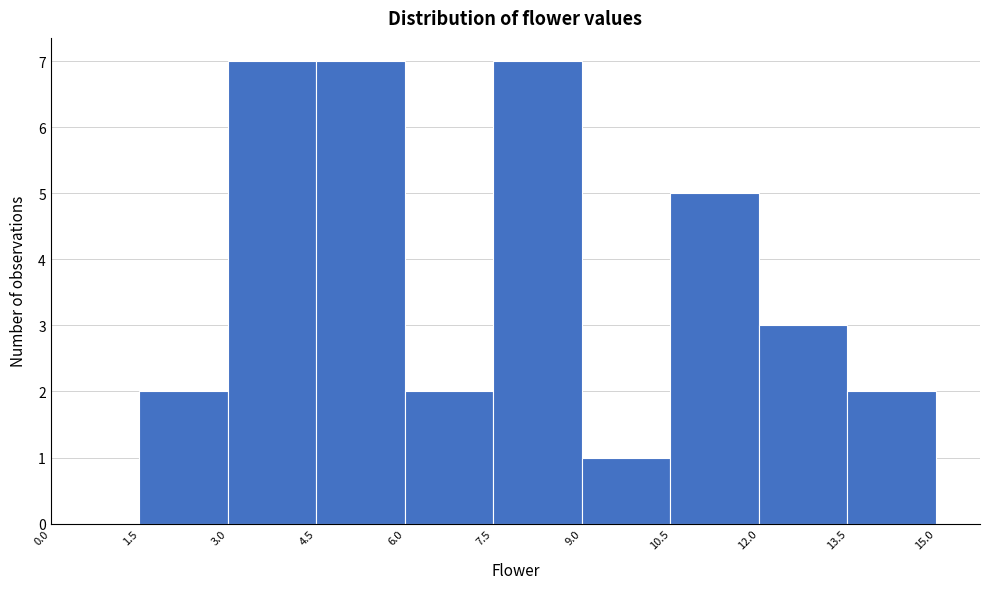

Reading left to right, transcribe this chart: for each bar, give the range it covers on the x-axis and its height. The values are not printed on the chart, so give them approximately, as read against the axis.

0.0 to 1.5: 0
1.5 to 3.0: 2
3.0 to 4.5: 7
4.5 to 6.0: 7
6.0 to 7.5: 2
7.5 to 9.0: 7
9.0 to 10.5: 1
10.5 to 12.0: 5
12.0 to 13.5: 3
13.5 to 15.0: 2